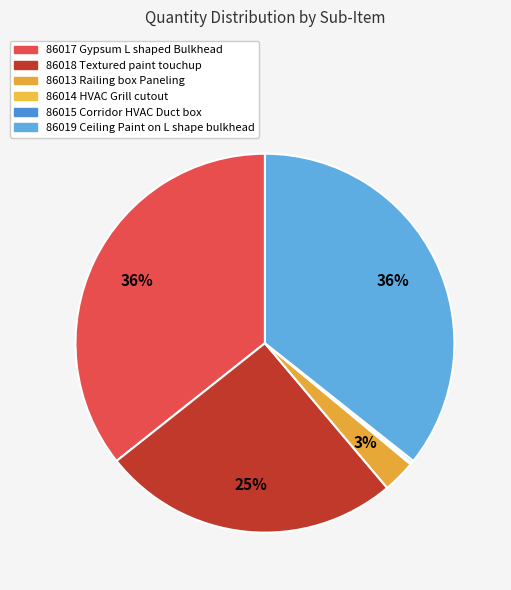

How much of the chart is everything except 86017 Gypsum L shaped Bulkhead?

64.3%